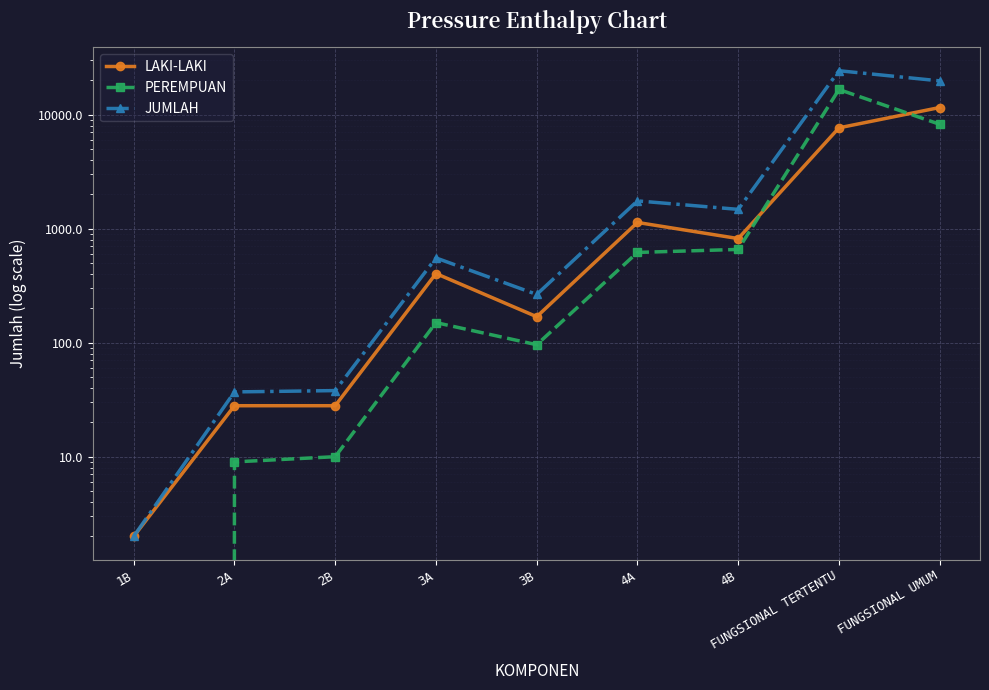

Where does the JUMLAH series first go above 554?

4A